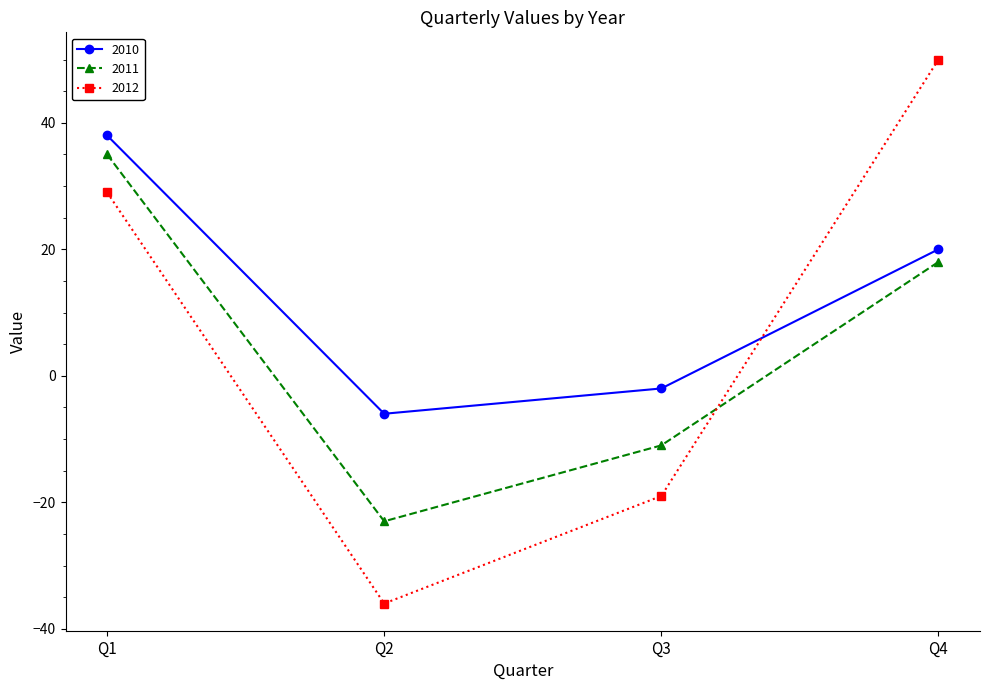

How many 2011 values are between -11 and 35?

3